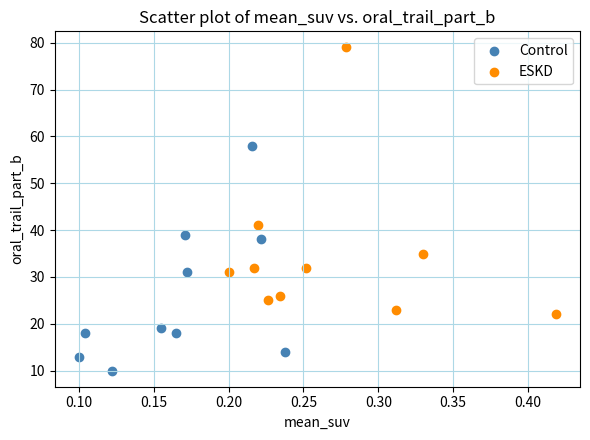

Which series has the widest spread of Y values?

ESKD